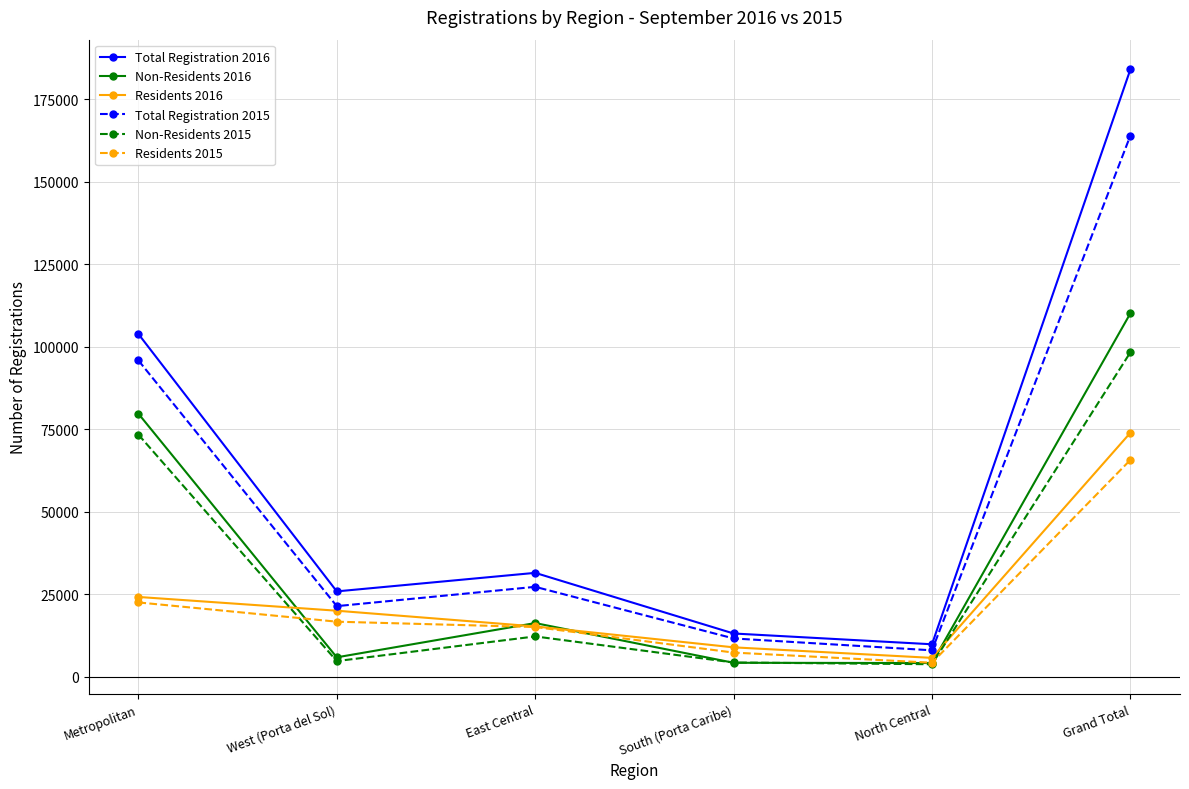

List the series in order of their peak value, lowest first.

Residents 2015, Residents 2016, Non-Residents 2015, Non-Residents 2016, Total Registration 2015, Total Registration 2016